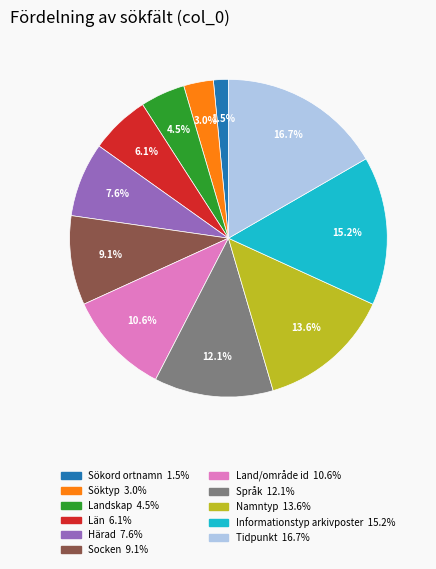

Does Län account for over 50% of the chart?

No